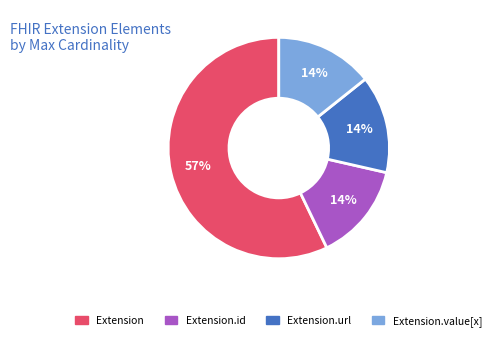

To the nearest percent, what is the difference between the largest and smallest slice percentages?

43%